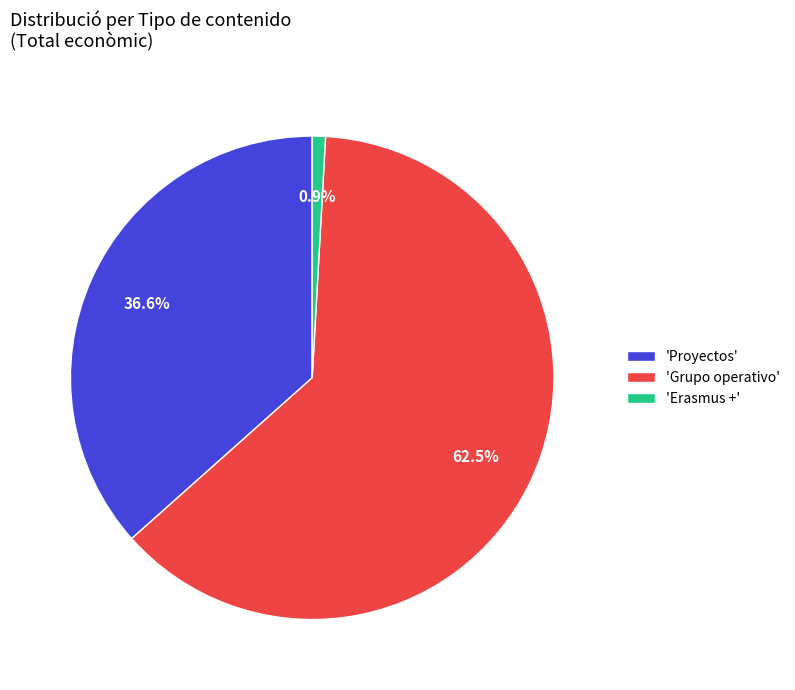

Which slice represents more than half of the pie?

'Grupo operativo'